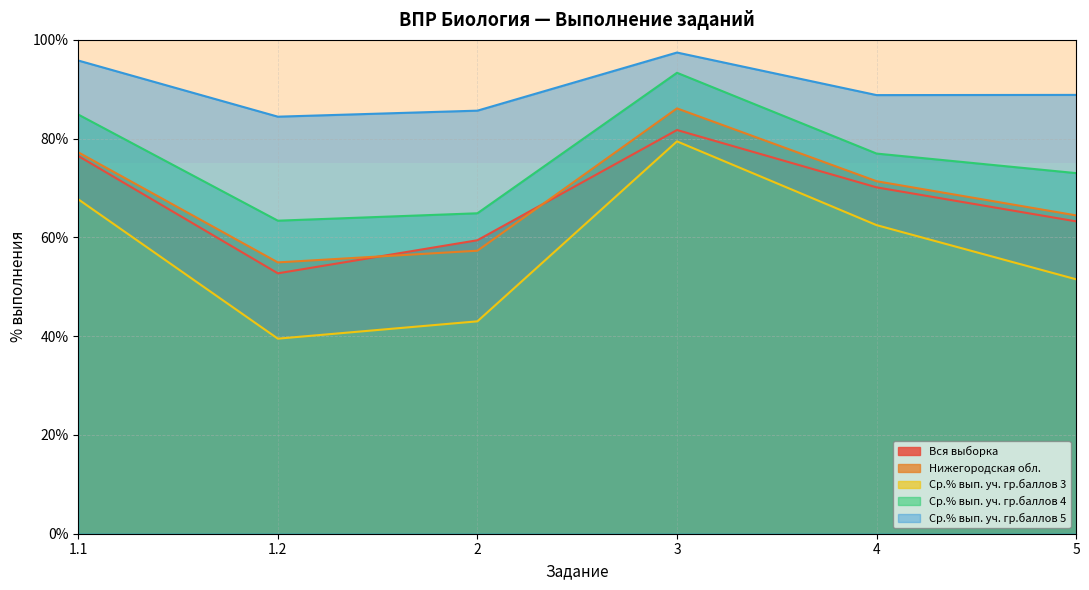

Rank the series at 2 from lowest to highest value.

Ср.% вып. уч. гр.баллов 3, Нижегородская обл., Вся выборка, Ср.% вып. уч. гр.баллов 4, Ср.% вып. уч. гр.баллов 5